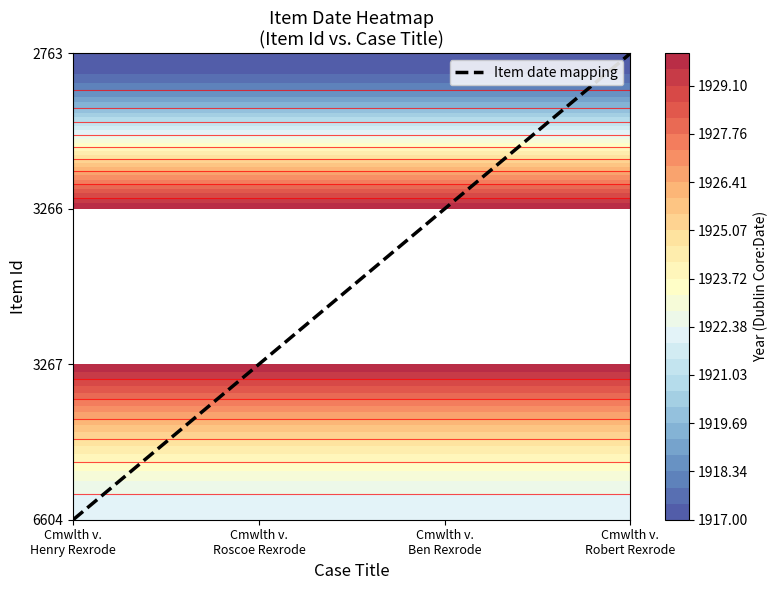

How many values are between 1 and 3?

3